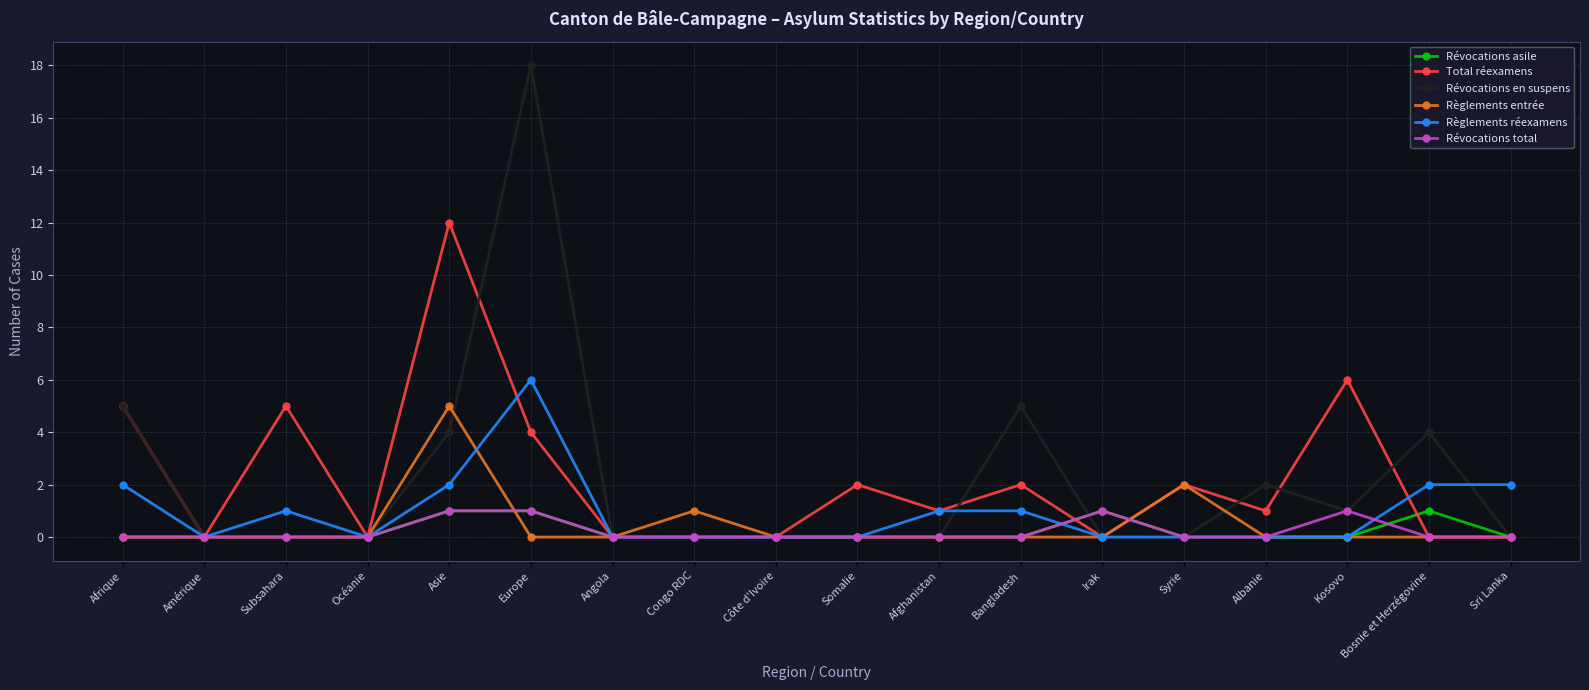

The Règlements entrée series shows 0 at Subsahara. True or false?

True